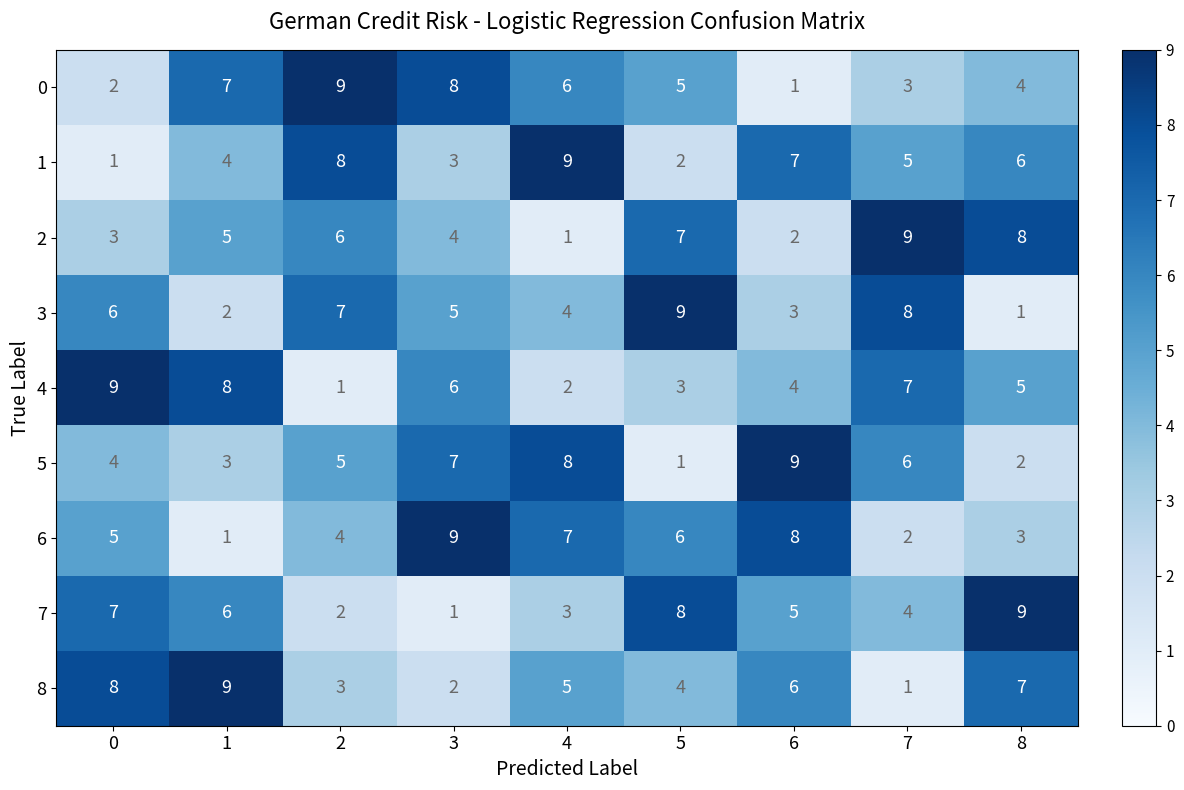

Is it true that 8 equals 3 at 3?

False